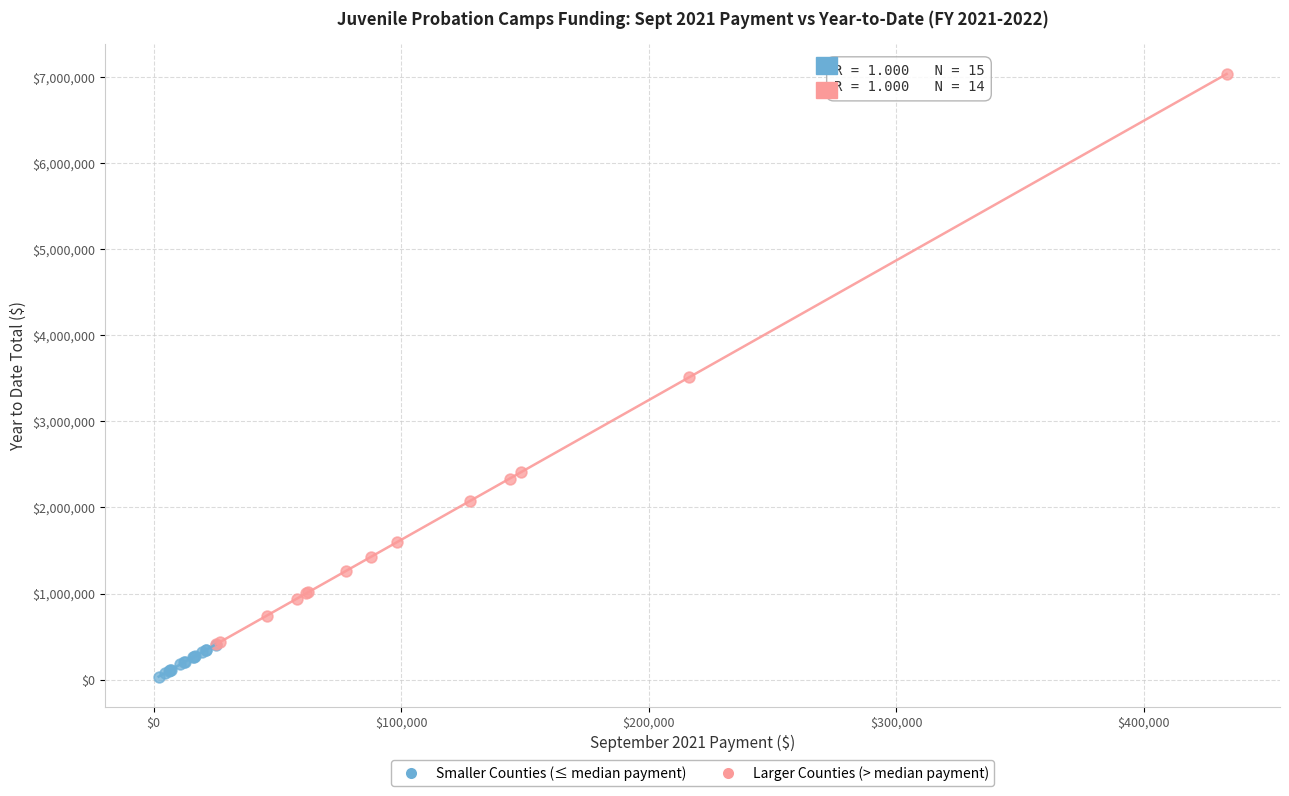

Which series has the widest spread of Y values?

Larger Counties (> median payment)